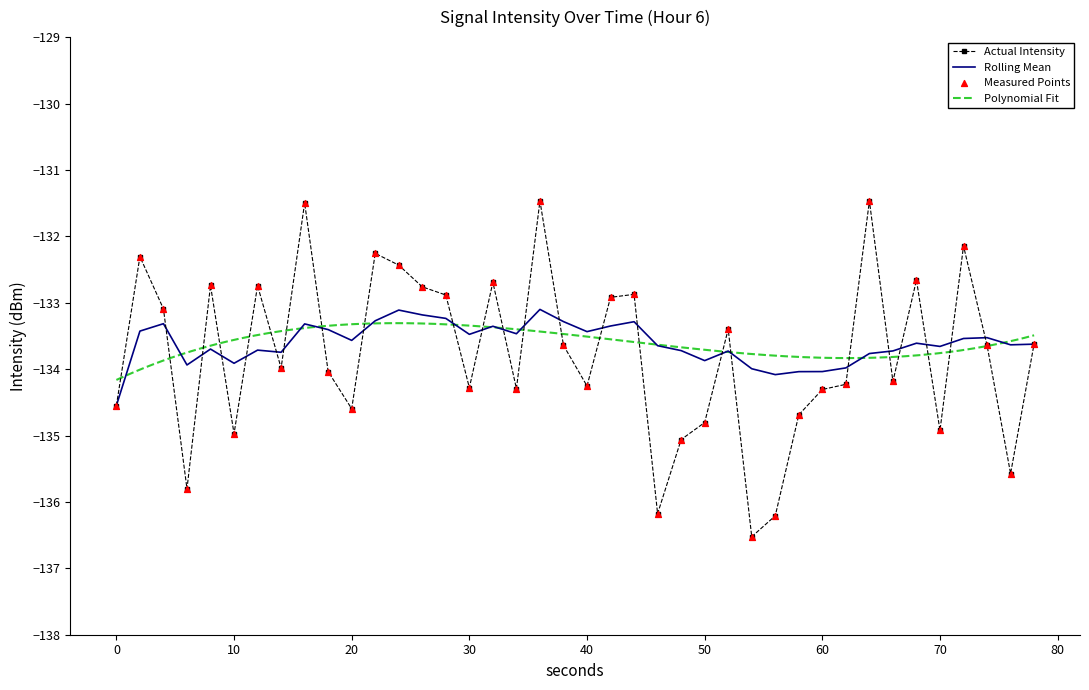

What is the highest value of the Actual Intensity series?

-131.5